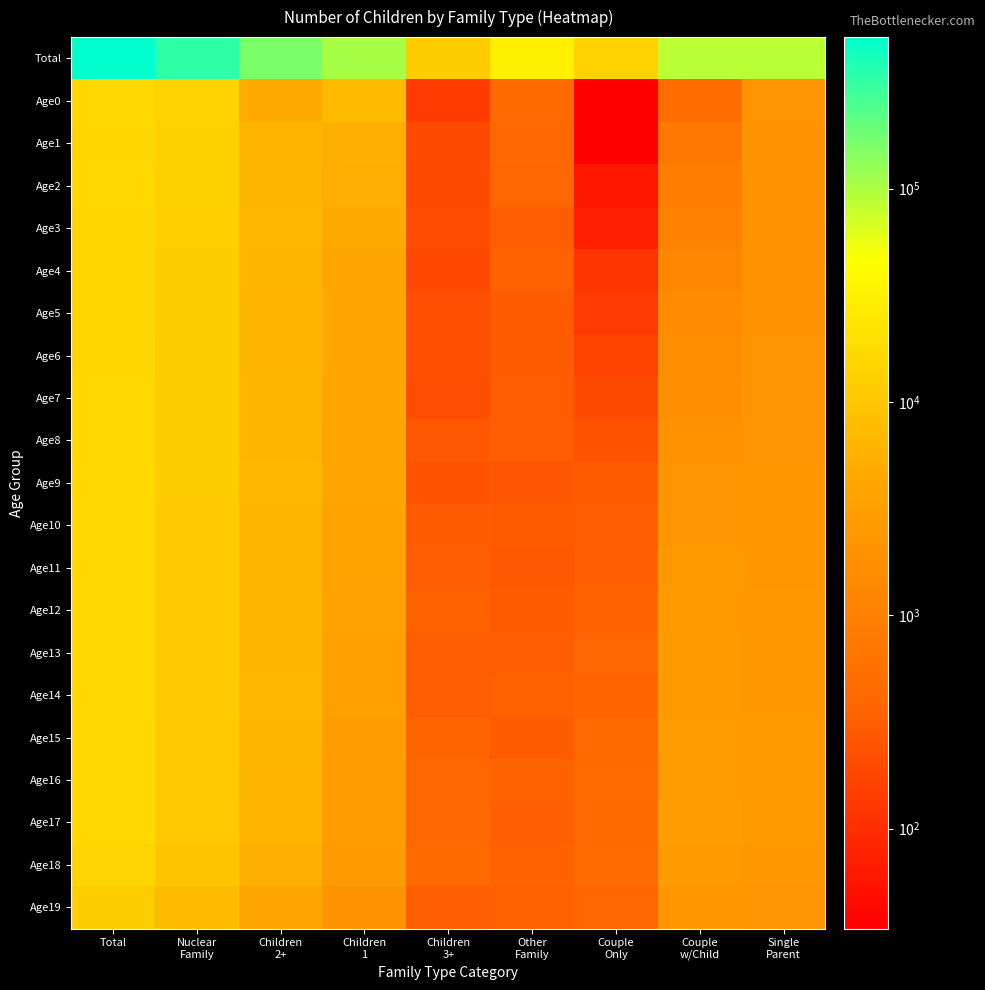

Reading right to left, transcribe all the data shown in this chart.

Total: Single
Parent=87196	Couple
w/Child=86822	Couple
Only=13812	Other
Family=30802	Children
3+=11868	Children
1=104134	Children
2+=159618	Nuclear
Family=324588	Total=512418
Age0: Single
Parent=2208	Couple
w/Child=491	Couple
Only=34	Other
Family=435	Children
3+=139	Children
1=7483	Children
2+=4750	Nuclear
Family=13653	Total=16386
Age1: Single
Parent=2107	Couple
w/Child=764	Couple
Only=34	Other
Family=412	Children
3+=199	Children
1=5456	Children
2+=6332	Nuclear
Family=13205	Total=16110
Age2: Single
Parent=2133	Couple
w/Child=938	Couple
Only=60	Other
Family=384	Children
3+=201	Children
1=5127	Children
2+=6497	Nuclear
Family=13038	Total=16169
Age3: Single
Parent=2099	Couple
w/Child=1125	Couple
Only=72	Other
Family=309	Children
3+=211	Children
1=4787	Children
2+=6711	Nuclear
Family=12833	Total=16129
Age4: Single
Parent=2090	Couple
w/Child=1313	Couple
Only=120	Other
Family=332	Children
3+=194	Children
1=4340	Children
2+=6641	Nuclear
Family=12273	Total=15796
Age5: Single
Parent=2108	Couple
w/Child=1527	Couple
Only=133	Other
Family=294	Children
3+=219	Children
1=4357	Children
2+=6380	Nuclear
Family=11980	Total=15748
Age6: Single
Parent=2266	Couple
w/Child=1667	Couple
Only=166	Other
Family=301	Children
3+=225	Children
1=4289	Children
2+=6382	Nuclear
Family=11890	Total=15989
Age7: Single
Parent=2286	Couple
w/Child=1782	Couple
Only=200	Other
Family=311	Children
3+=217	Children
1=4259	Children
2+=6491	Nuclear
Family=11947	Total=16215
Age8: Single
Parent=2272	Couple
w/Child=2037	Couple
Only=246	Other
Family=315	Children
3+=284	Children
1=4022	Children
2+=6447	Nuclear
Family=11771	Total=16326
Age9: Single
Parent=2296	Couple
w/Child=2216	Couple
Only=294	Other
Family=260	Children
3+=246	Children
1=4071	Children
2+=6793	Nuclear
Family=12044	Total=16850
Age10: Single
Parent=2333	Couple
w/Child=2243	Couple
Only=311	Other
Family=287	Children
3+=293	Children
1=3814	Children
2+=6610	Nuclear
Family=11682	Total=16569
Age11: Single
Parent=2307	Couple
w/Child=2603	Couple
Only=323	Other
Family=279	Children
3+=324	Children
1=3734	Children
2+=6592	Nuclear
Family=11586	Total=16819
Age12: Single
Parent=2404	Couple
w/Child=2619	Couple
Only=357	Other
Family=291	Children
3+=348	Children
1=3545	Children
2+=6486	Nuclear
Family=11332	Total=16712
Age13: Single
Parent=2444	Couple
w/Child=2699	Couple
Only=374	Other
Family=314	Children
3+=315	Children
1=3367	Children
2+=6623	Nuclear
Family=11212	Total=16729
Age14: Single
Parent=2389	Couple
w/Child=2798	Couple
Only=365	Other
Family=339	Children
3+=316	Children
1=3270	Children
2+=6694	Nuclear
Family=11224	Total=16776
Age15: Single
Parent=2563	Couple
w/Child=2958	Couple
Only=427	Other
Family=305	Children
3+=364	Children
1=3149	Children
2+=6518	Nuclear
Family=10912	Total=16860
Age16: Single
Parent=2597	Couple
w/Child=3028	Couple
Only=440	Other
Family=344	Children
3+=415	Children
1=3087	Children
2+=6427	Nuclear
Family=10832	Total=16897
Age17: Single
Parent=2620	Couple
w/Child=3138	Couple
Only=435	Other
Family=326	Children
3+=410	Children
1=3024	Children
2+=6263	Nuclear
Family=10577	Total=16770
Age18: Single
Parent=2453	Couple
w/Child=2808	Couple
Only=448	Other
Family=343	Children
3+=430	Children
1=2681	Children
2+=5511	Nuclear
Family=9440	Total=15149
Age19: Single
Parent=2205	Couple
w/Child=2361	Couple
Only=381	Other
Family=340	Children
3+=329	Children
1=2138	Children
2+=4346	Nuclear
Family=7573	Total=12520